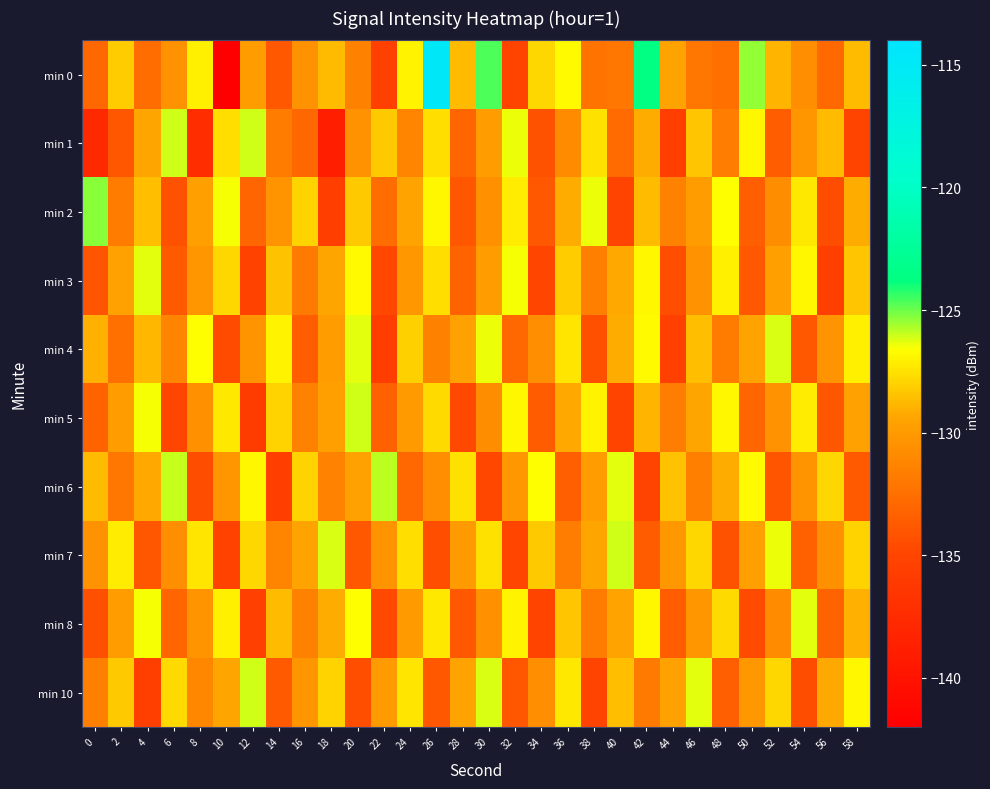

Reading right to left, extract all data points from this chart.

min 0: 58=-128.7	56=-132.9	54=-130.7	52=-128.9	50=-125.4	48=-132.4	46=-132.1	44=-129.5	42=-123.7	40=-132.1	38=-132.2	36=-126.7	34=-127.8	32=-135.1	30=-124.6	28=-128.7	26=-114.9	24=-126.9	22=-135.4	20=-131.4	18=-128.7	16=-130.5	14=-133.8	12=-129.8	10=-142.4	8=-127.1	6=-130.5	4=-132.6	2=-128.2	0=-132.9
min 1: 58=-135.1	56=-128.7	54=-130.2	52=-133.5	50=-126.9	48=-131.7	46=-128.4	44=-135.6	42=-129.1	40=-132.8	38=-127.5	36=-130.9	34=-134.2	32=-126.4	30=-129.8	28=-133.1	26=-127.6	24=-131.2	22=-128.3	20=-130.5	18=-138.8	16=-133.0	14=-131.8	12=-126.1	10=-127.7	8=-137.4	6=-126.1	4=-129.4	2=-134.0	0=-137.8
min 2: 58=-129.2	56=-134.5	54=-127.3	52=-130.8	50=-133.4	48=-126.6	46=-129.9	44=-131.5	42=-128.7	40=-135.2	38=-126.4	36=-129.1	34=-133.8	32=-127.2	30=-130.6	28=-134.0	26=-126.8	24=-129.5	22=-132.7	20=-128.3	18=-135.6	16=-127.9	14=-130.4	12=-133.1	10=-126.5	8=-129.7	6=-134.2	4=-128.6	2=-131.8	0=-125.3
min 3: 58=-128.4	56=-135.5	54=-126.8	52=-129.7	50=-133.9	48=-127.1	46=-130.5	44=-134.4	42=-126.9	40=-129.3	38=-131.6	36=-128.2	34=-135.0	32=-126.5	30=-129.8	28=-133.2	26=-127.6	24=-130.1	22=-134.8	20=-126.7	18=-129.4	16=-131.9	14=-128.5	12=-135.3	10=-127.8	8=-130.2	6=-133.7	4=-126.3	2=-129.6	0=-134.1
min 4: 58=-127.1	56=-130.4	54=-133.8	52=-126.2	50=-129.5	48=-131.8	46=-128.6	44=-135.4	42=-126.7	40=-129.2	38=-134.3	36=-127.4	34=-130.7	32=-133.0	30=-126.4	28=-129.6	26=-131.5	24=-128.1	22=-135.7	20=-126.3	18=-129.8	16=-133.5	14=-127.0	12=-130.3	10=-134.6	8=-126.6	6=-131.2	4=-128.8	2=-132.4	0=-129.0
min 5: 58=-129.6	56=-134.0	54=-127.2	52=-130.5	50=-133.1	48=-126.8	46=-129.4	44=-131.7	42=-128.9	40=-135.1	38=-127.0	36=-129.3	34=-133.6	32=-126.9	30=-130.8	28=-134.7	26=-127.7	24=-130.0	22=-133.3	20=-126.1	18=-129.7	16=-131.4	14=-128.0	12=-135.8	10=-127.3	8=-130.6	6=-134.9	4=-126.5	2=-129.9	0=-133.2
min 6: 58=-133.7	56=-127.8	54=-130.4	52=-134.1	50=-126.7	48=-129.2	46=-131.6	44=-128.5	42=-135.2	40=-126.3	38=-129.9	36=-133.4	34=-126.6	32=-130.1	30=-134.8	28=-127.5	26=-130.7	24=-133.0	22=-125.9	20=-129.6	18=-131.3	16=-127.9	14=-135.6	12=-126.8	10=-130.2	8=-134.5	6=-126.0	4=-129.3	2=-132.1	0=-128.7
min 7: 58=-127.9	56=-130.6	54=-133.3	52=-126.4	50=-129.7	48=-134.2	46=-127.8	44=-130.1	42=-133.6	40=-126.1	38=-129.4	36=-131.7	34=-128.3	32=-135.0	30=-127.5	28=-130.0	26=-134.4	24=-127.6	22=-130.3	20=-133.8	18=-126.2	16=-129.5	14=-131.2	12=-127.8	10=-135.3	8=-127.4	6=-130.7	4=-134.0	2=-127.2	0=-130.5
min 8: 58=-129.0	56=-133.2	54=-126.3	52=-130.9	50=-134.6	48=-127.7	46=-130.2	44=-133.5	42=-126.8	40=-129.5	38=-131.8	36=-128.4	34=-135.1	32=-127.0	30=-130.6	28=-133.9	26=-127.3	24=-130.0	22=-134.7	20=-126.6	18=-129.2	16=-131.5	14=-128.7	12=-135.4	10=-127.1	8=-130.4	6=-133.1	4=-126.5	2=-129.8	0=-134.3
min 10: 58=-126.9	56=-129.3	54=-134.5	52=-127.8	50=-130.1	48=-133.4	46=-126.3	44=-129.6	42=-131.9	40=-128.6	38=-135.2	36=-127.3	34=-130.7	32=-134.0	30=-126.2	28=-129.5	26=-133.8	24=-127.4	22=-130.0	20=-134.4	18=-127.9	16=-130.2	14=-133.7	12=-126.1	10=-129.4	8=-131.1	6=-127.7	4=-135.5	2=-128.3	0=-131.6